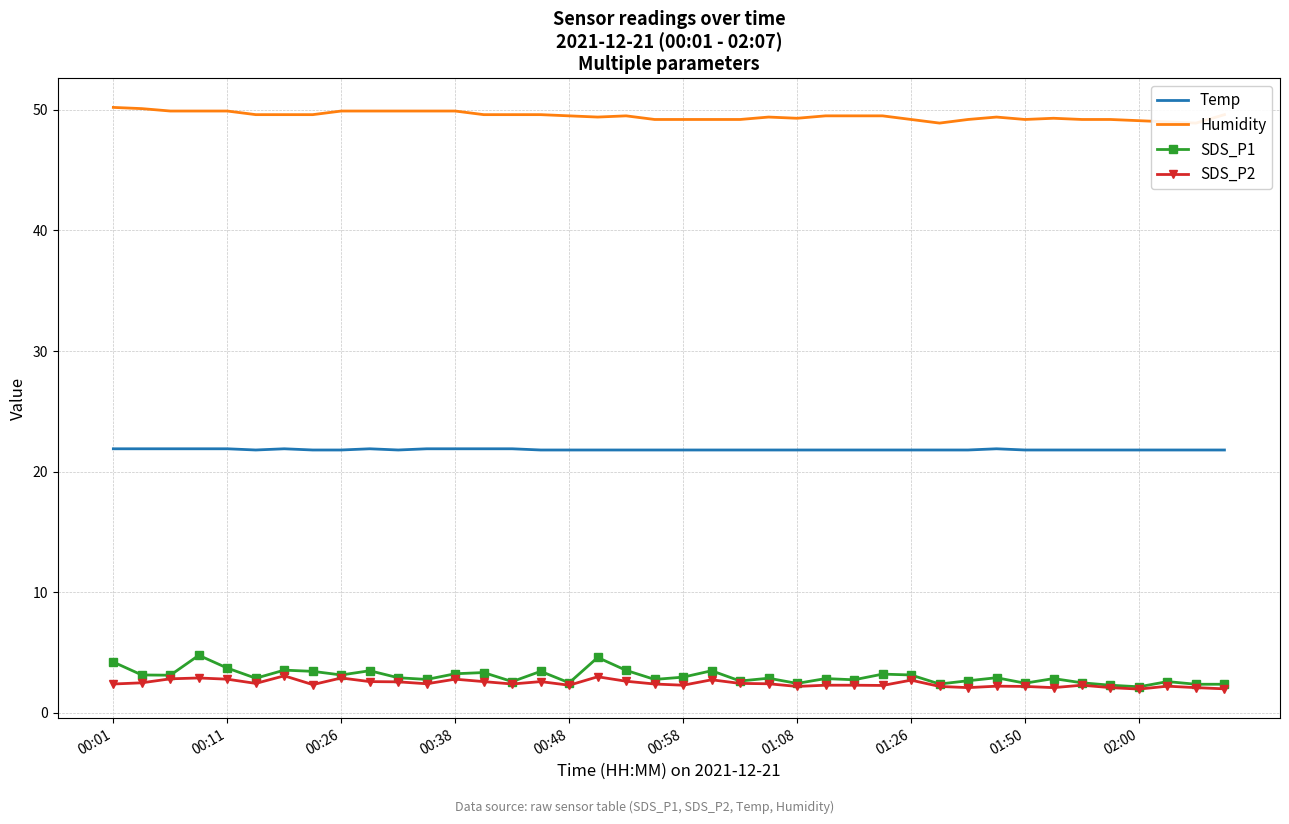

What is the difference between the second highest and minimum values in the Humidity series?

1.2